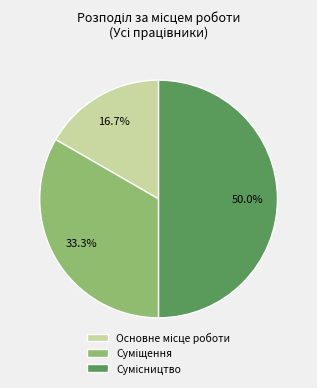

To the nearest percent, what is the average slice percentage?

33%